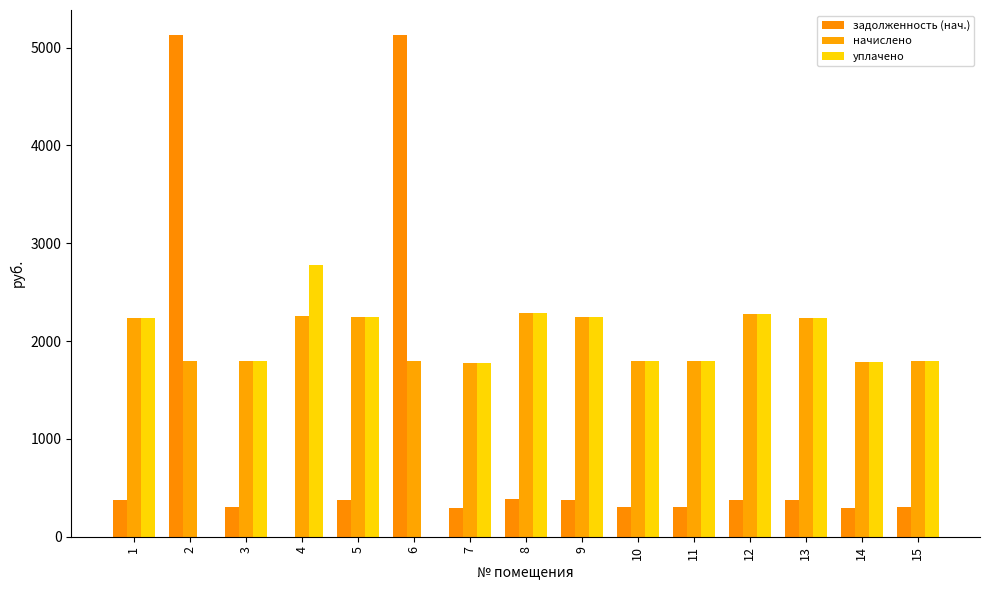

Is the value of уплачено at 10 greater than the value of задолженность (нач.) at 9?

Yes